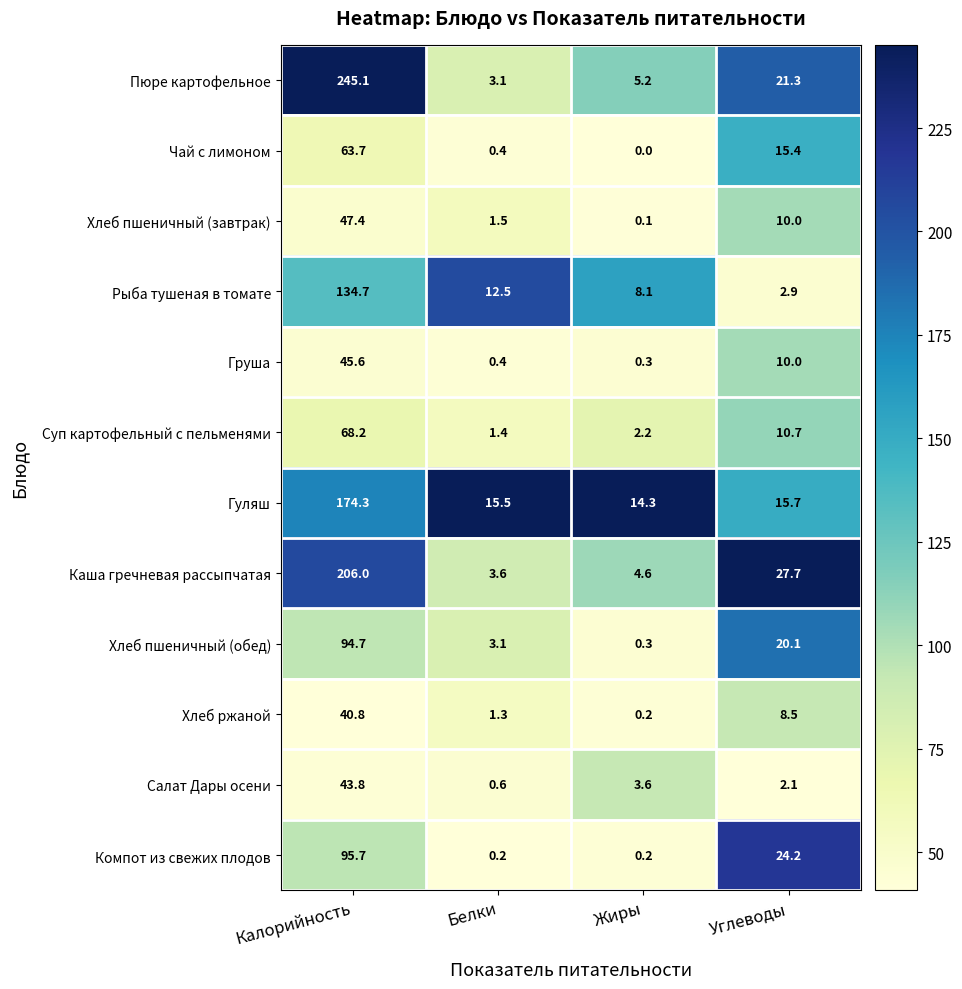

What is the difference between the highest and lowest values at Углеводы?

25.6